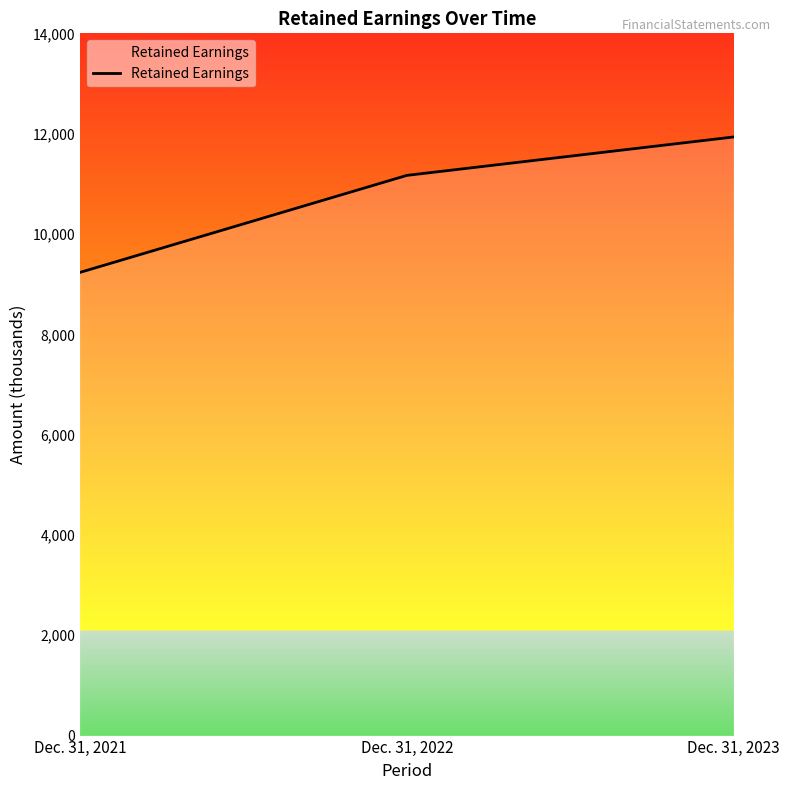

Reading left to right, extract all data points from this chart.

9234	11168	11934